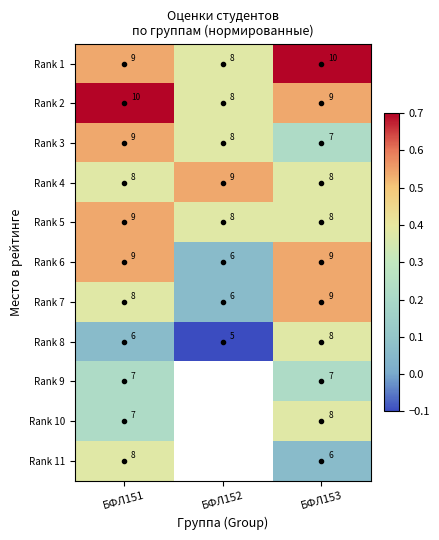

What is the total value across all series at БФЛ153?

4.3